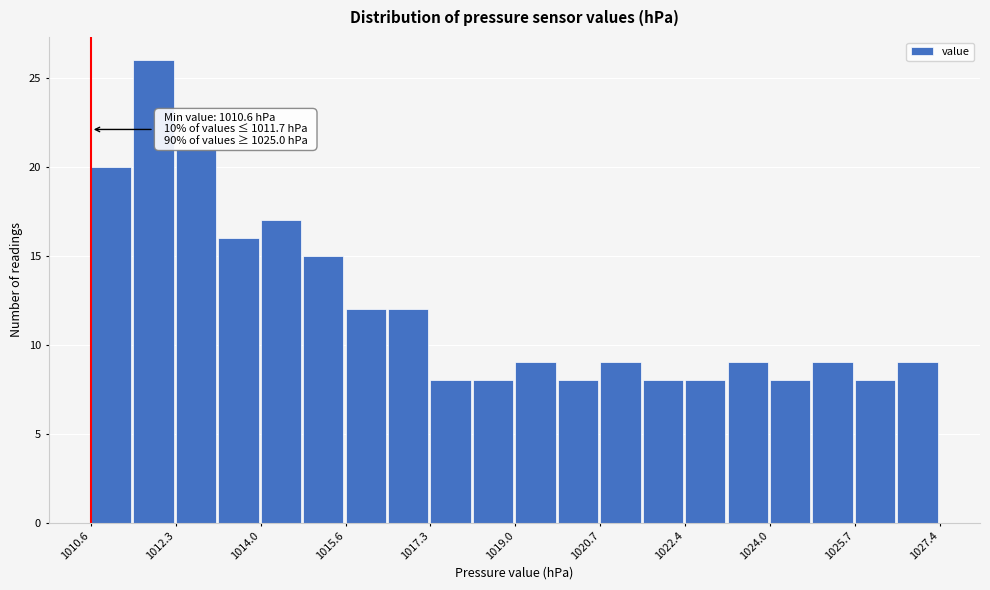

Over which range of the x-axis is the bar tallest?

1011.44 to 1012.28